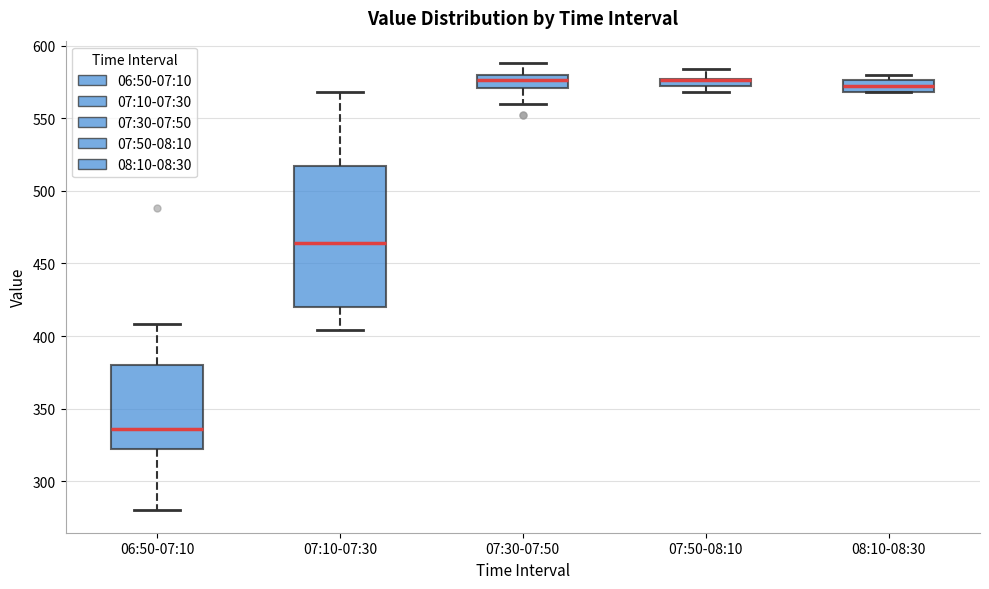

Which box is the tallest, from its lower edge to its upper edge?

07:10-07:30